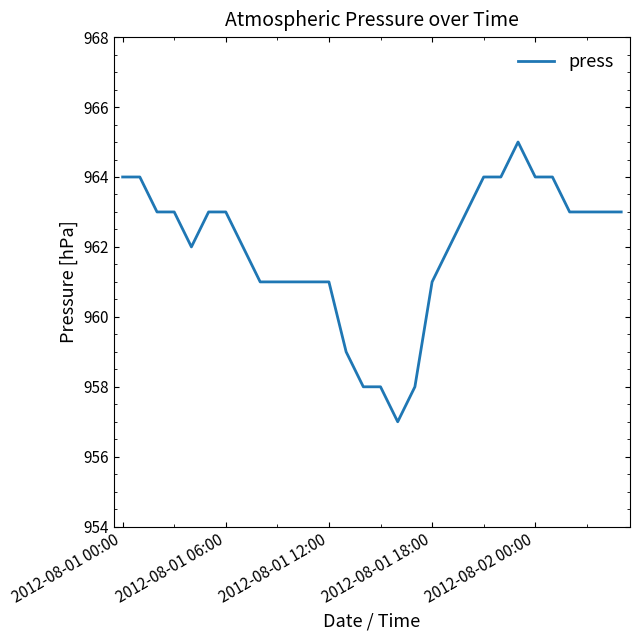

What is the greatest value displayed?

965